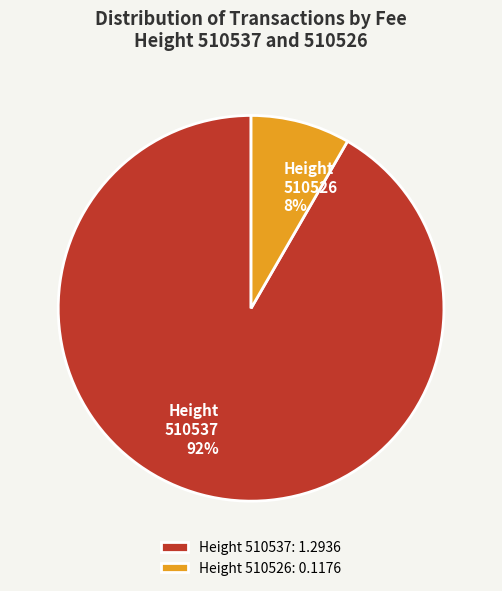

True or false: Height 510526 accounts for 8% of the total.

True